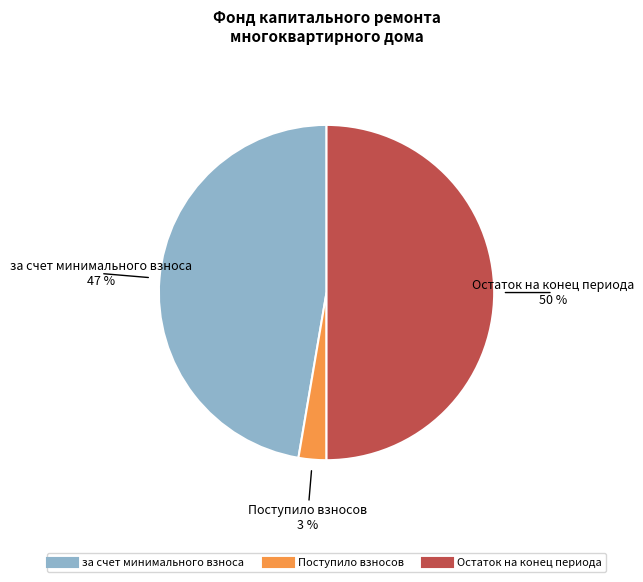

To the nearest percent, what is the average slice percentage?

33%